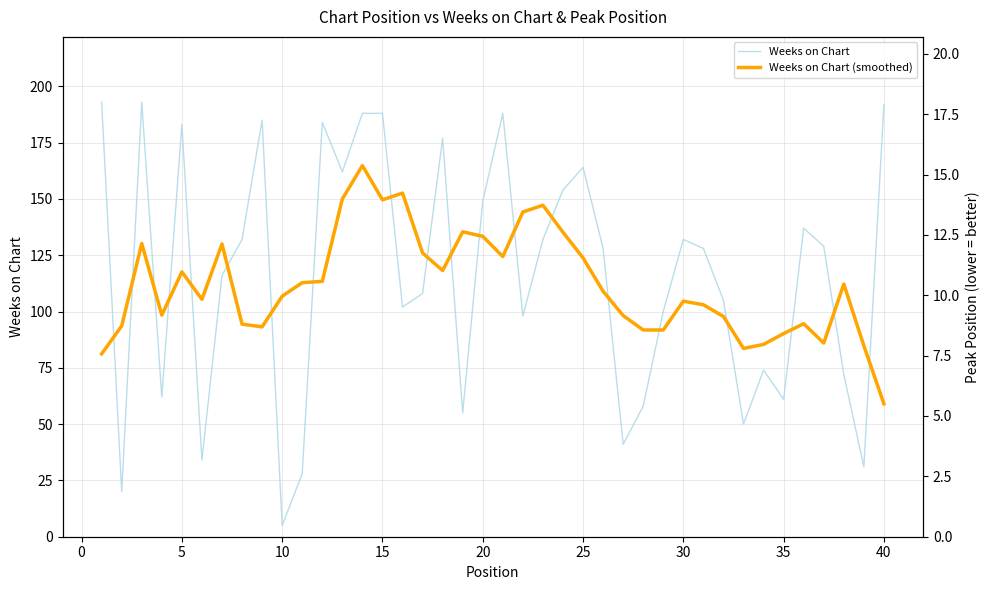

List the series in order of their peak value, highest first.

Weeks on Chart, Weeks on Chart (smoothed)